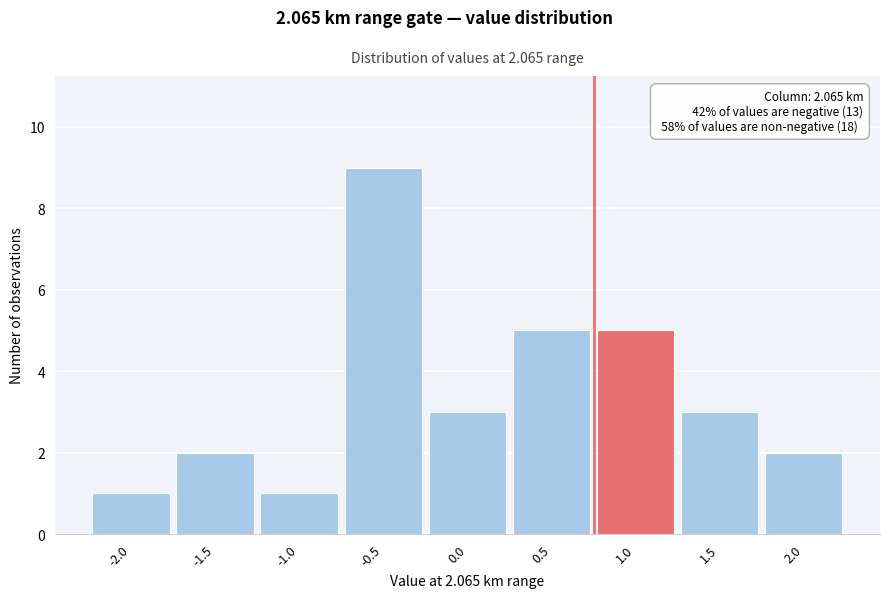

Reading left to right, list all the values displayed in this chart.

-2.0=1	-1.5=2	-1.0=1	-0.5=9	0.0=3	0.5=5	1.0=5	1.5=3	2.0=2